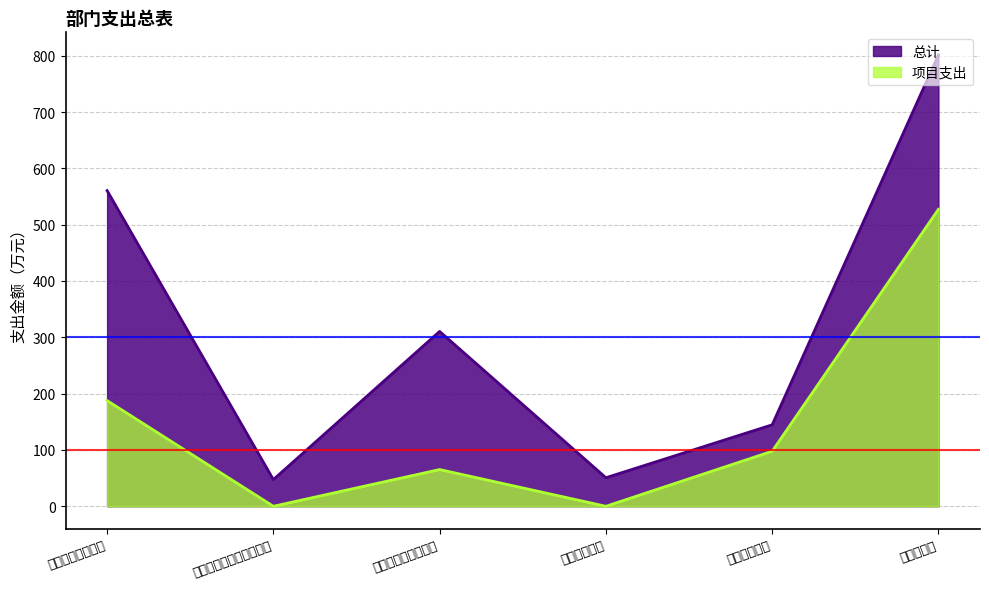

What is the spread (max minus min) of values at 社会保障和就业支出?

245.3